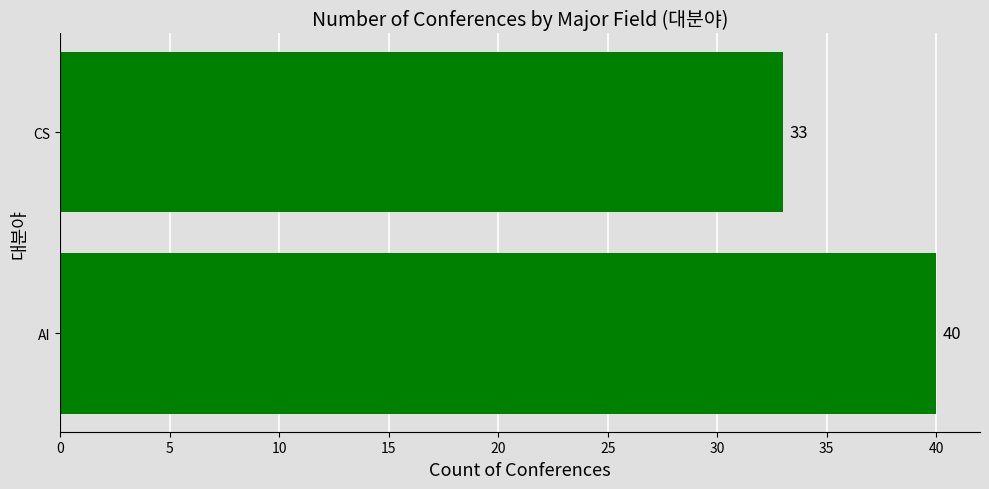

Where is the data nearest to the value 36?

CS